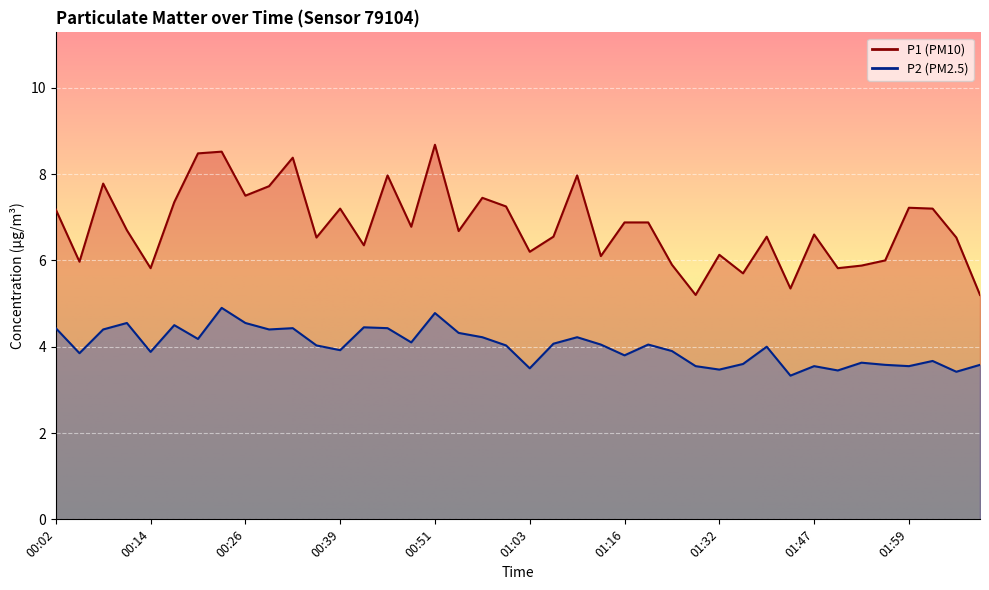

In P1, how many points are lower than both neighbors (excluding endpoints)?

13